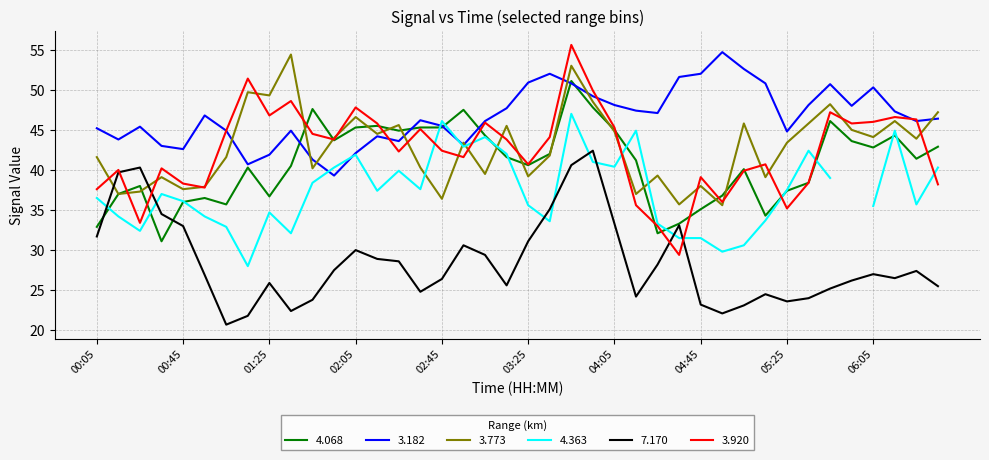

Is this an area chart (filled region under the line)?

No